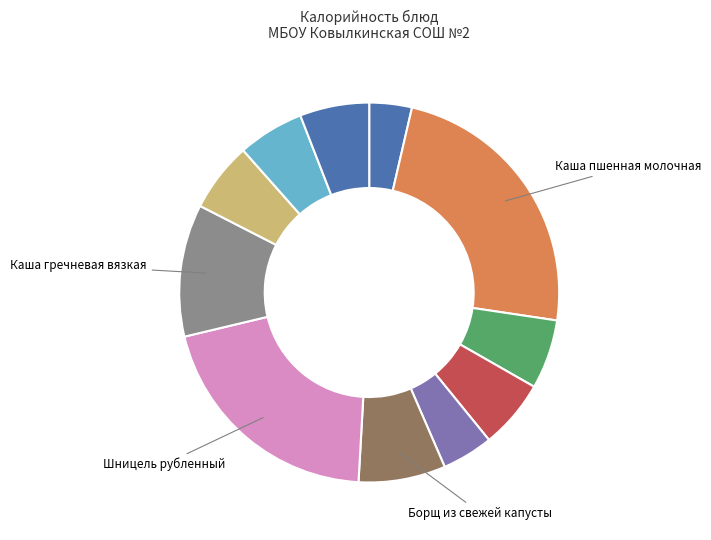

Count the number of slices in the pie.

11